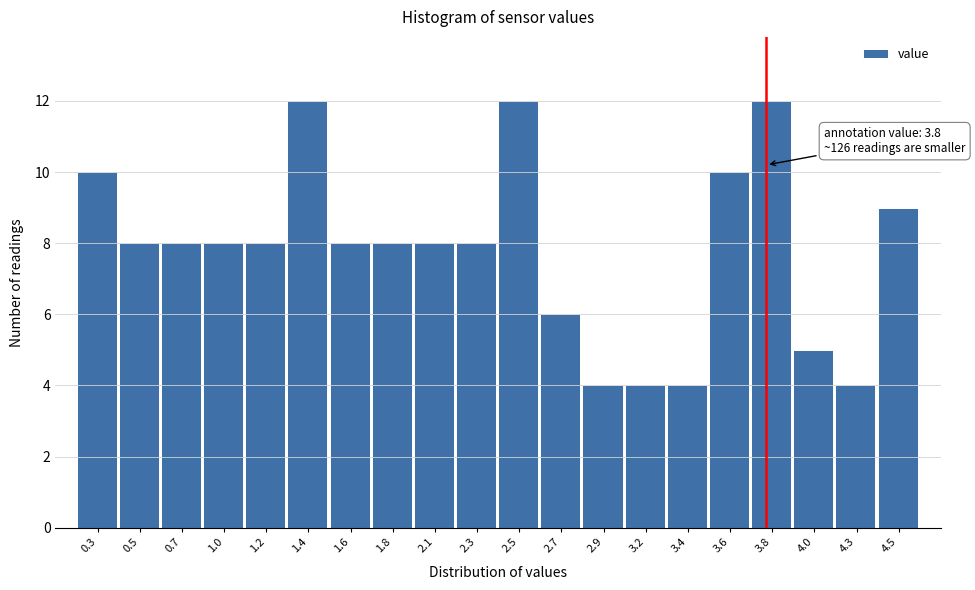

Reading left to right, list all the values displayed in this chart.

10	8	8	8	8	12	8	8	8	8	12	6	4	4	4	10	12	5	4	9